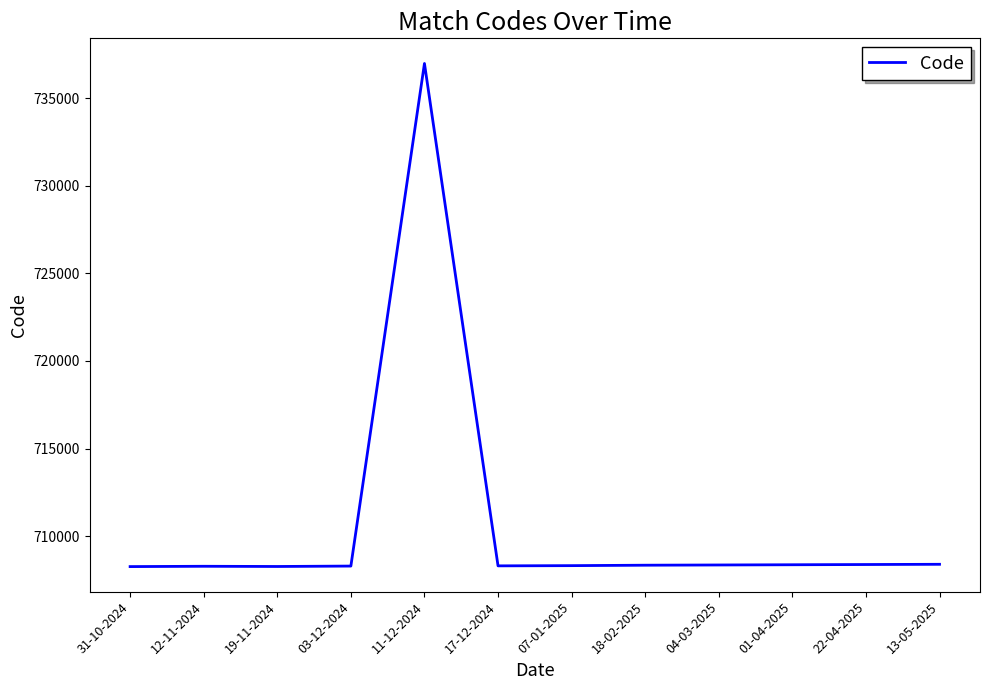

What position from the left is 13-05-2025?

12